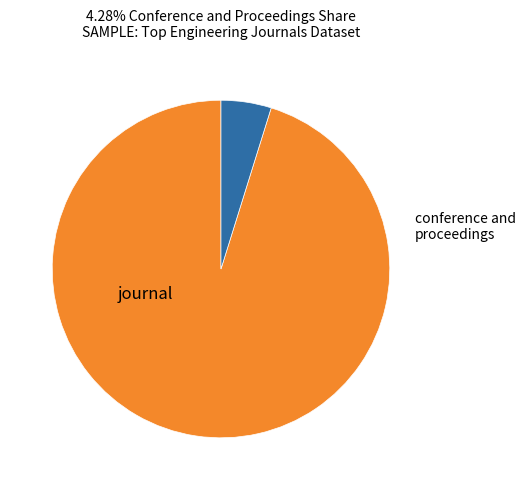

To the nearest percent, what is the average slice percentage?

50%